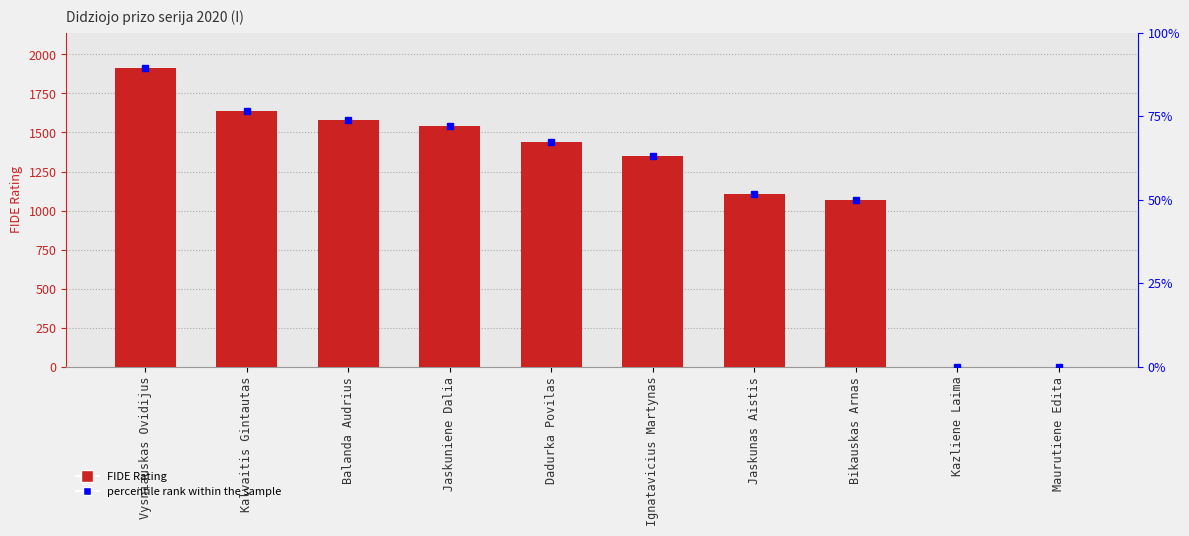

List the labels in order of value, largest first.

Vysniauskas Ovidijus, Kalvaitis Gintautas, Balanda Audrius, Jaskuniene Dalia, Dadurka Povilas, Ignatavicius Martynas, Jaskunas Aistis, Bikauskas Arnas, Kazliene Laima, Maurutiene Edita